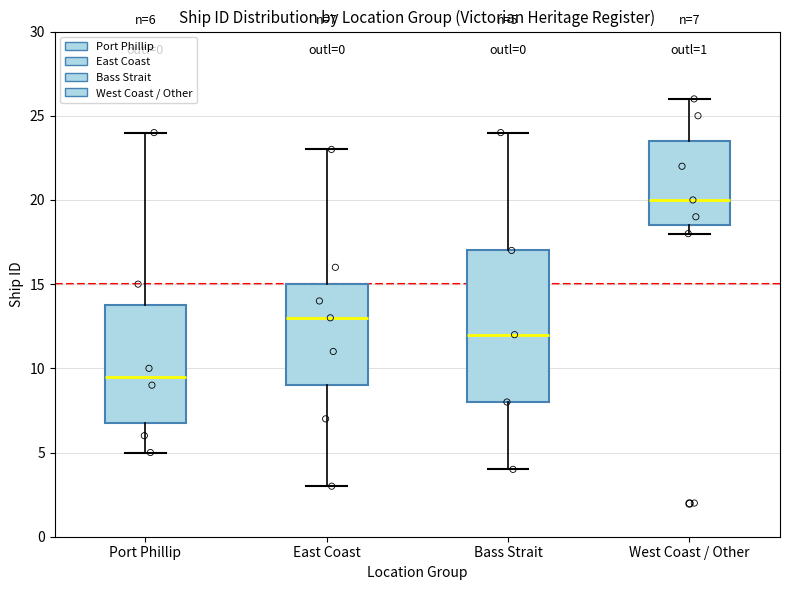

Which box's median line is the highest?

West Coast / Other